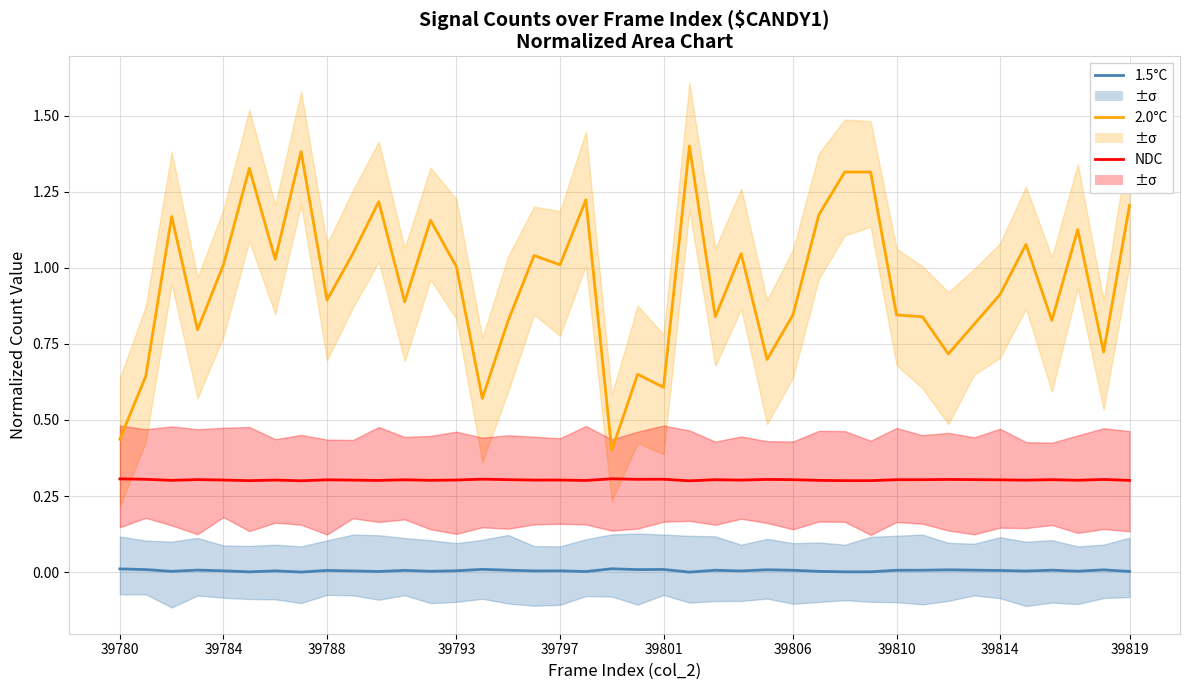

At 10, list the series in order from smallest to largest.

1.5°C line, NDC line, 2.0°C line